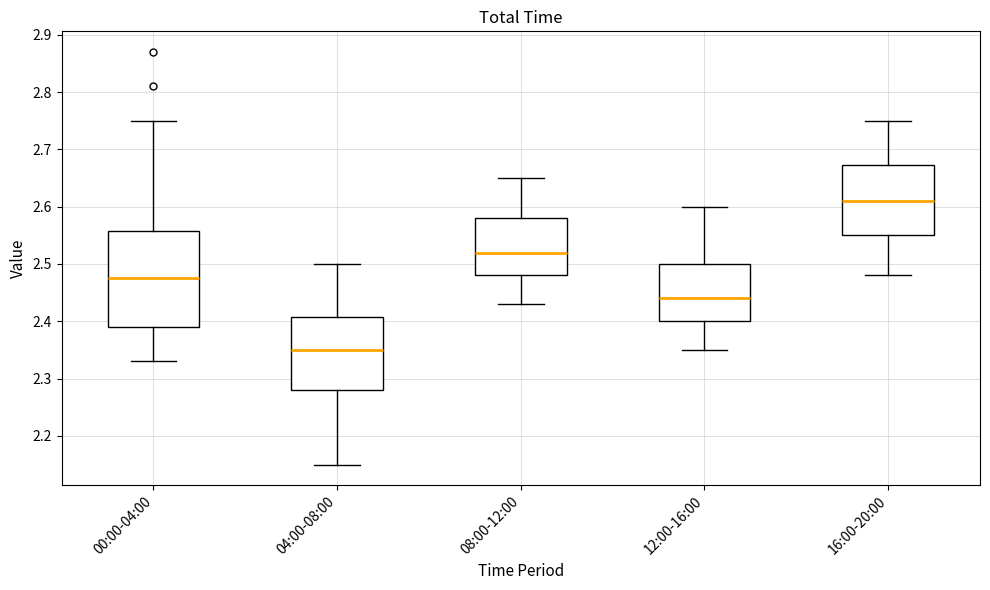

Which box is the tallest, from its lower edge to its upper edge?

00:00-04:00